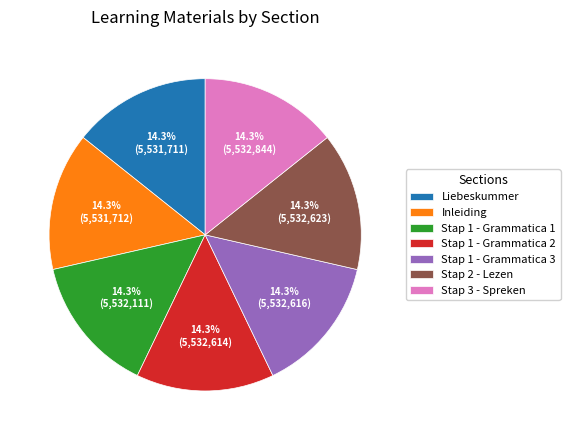

How many segments does this pie chart have?

7